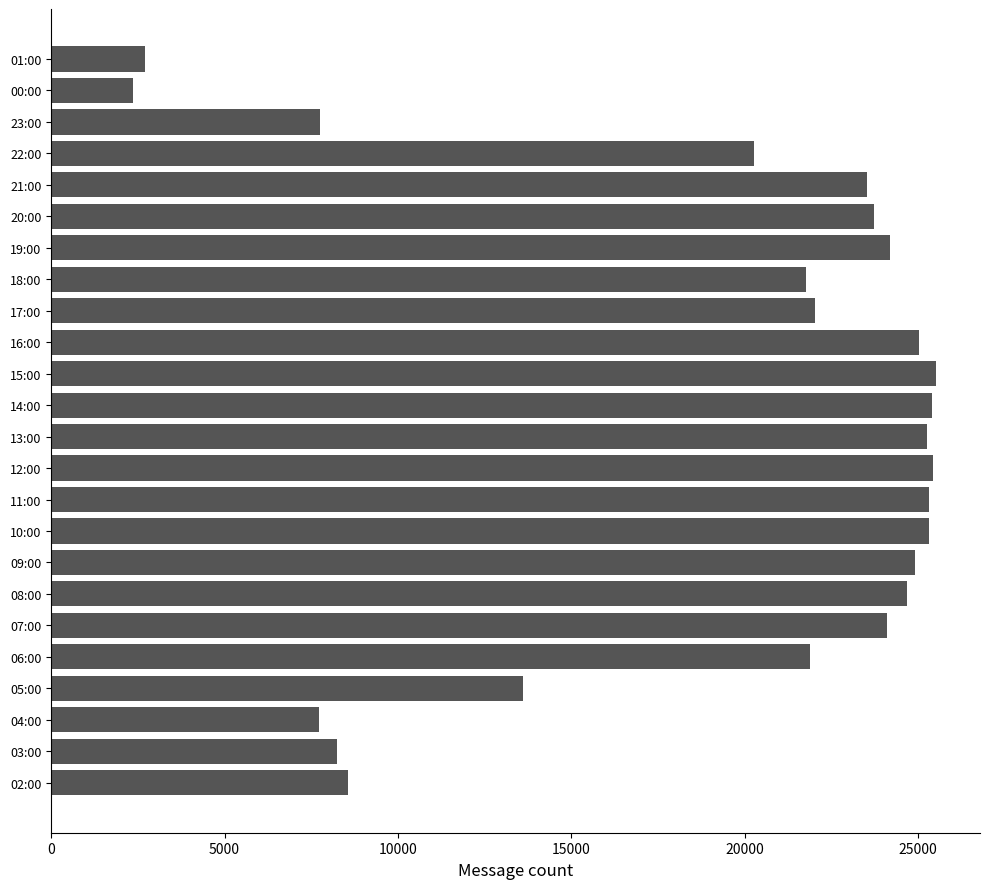

Approximately how many times larger is the value at 18:00 compared to 00:00?

9.2